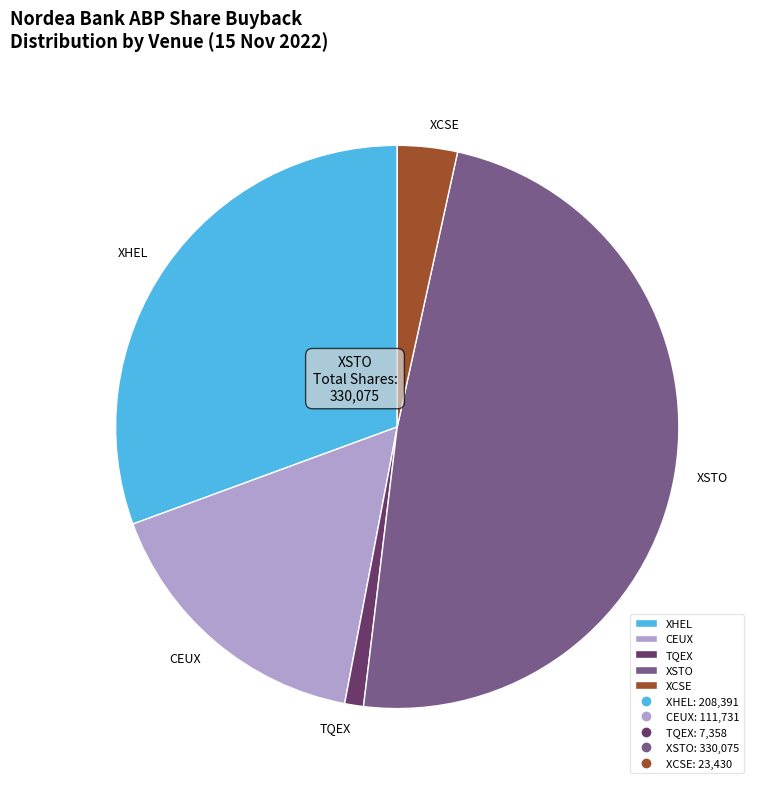

Is there a majority slice in this chart?

No